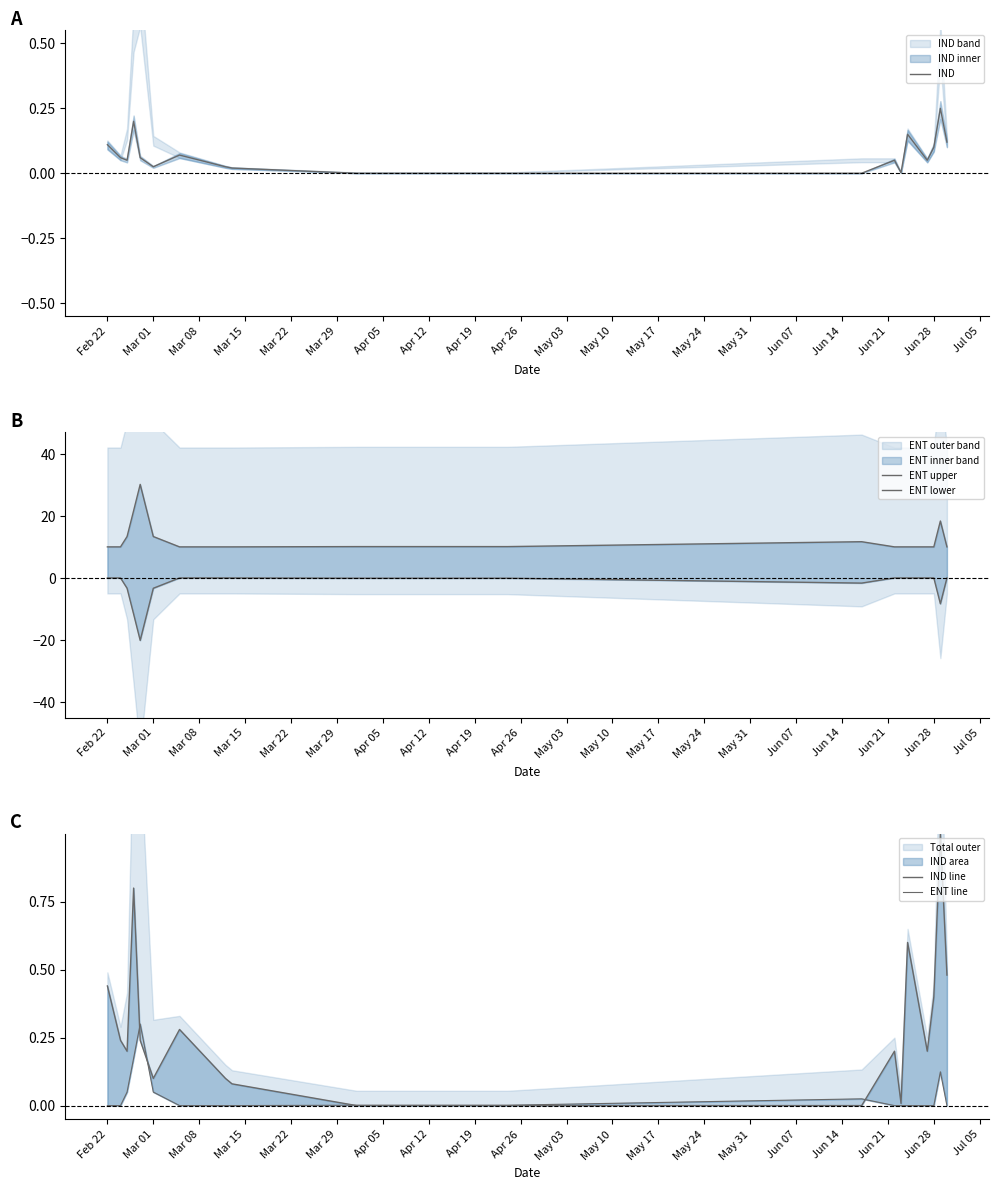

How many interior local peaks does the ENT line series have?

3